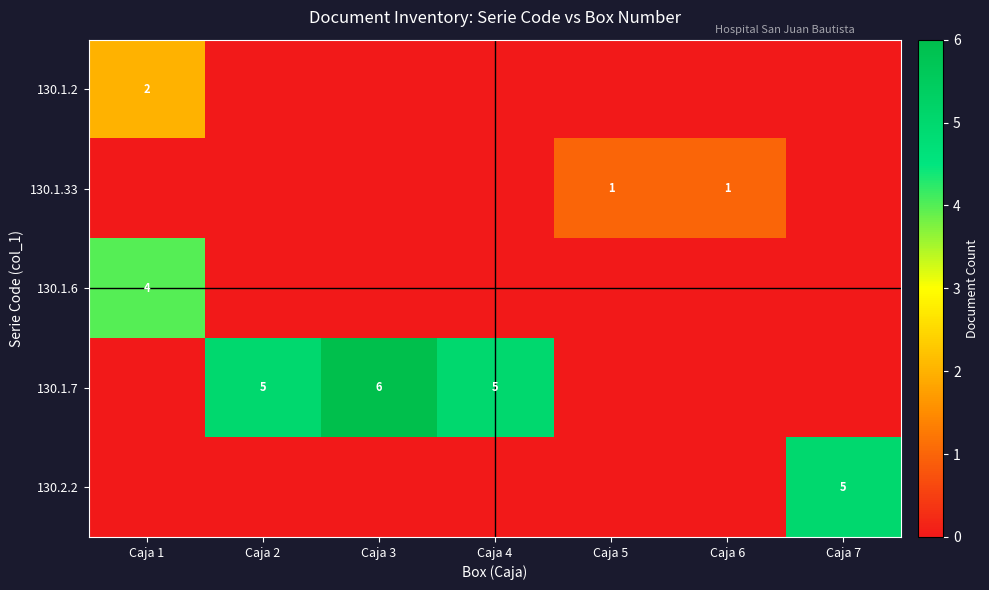

What is the difference between the maximum and second lowest values in the row_0 series?

2